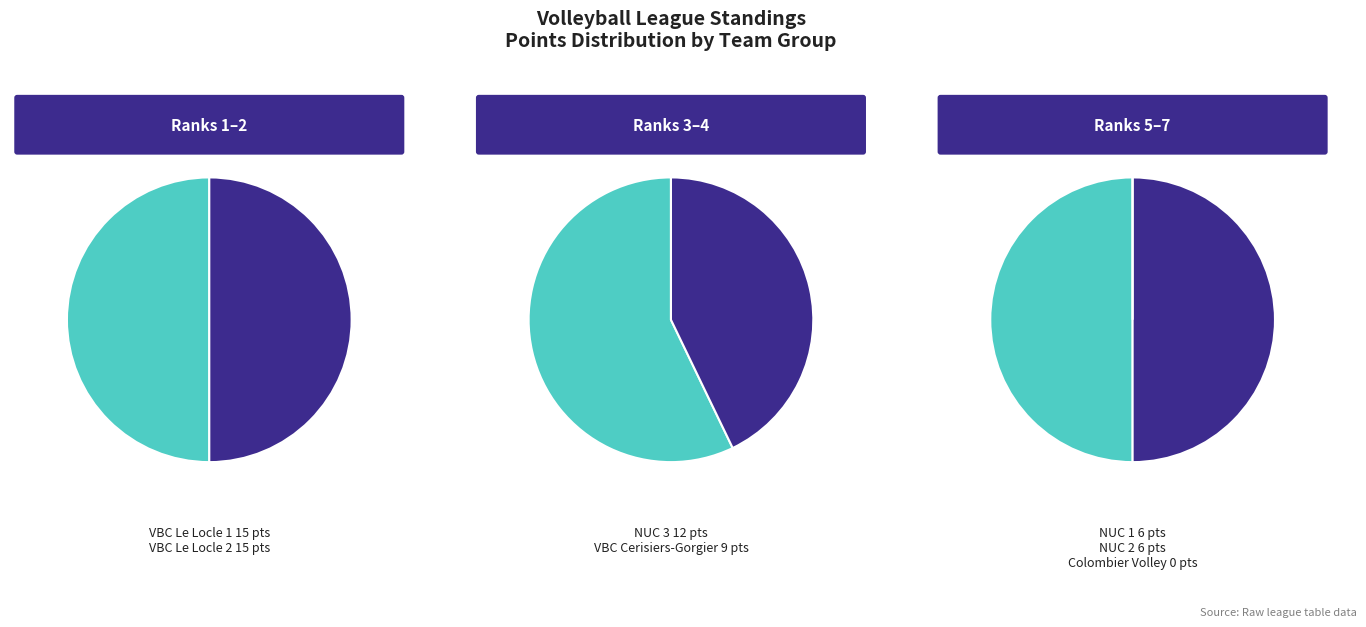

How many segments does this pie chart have?

7